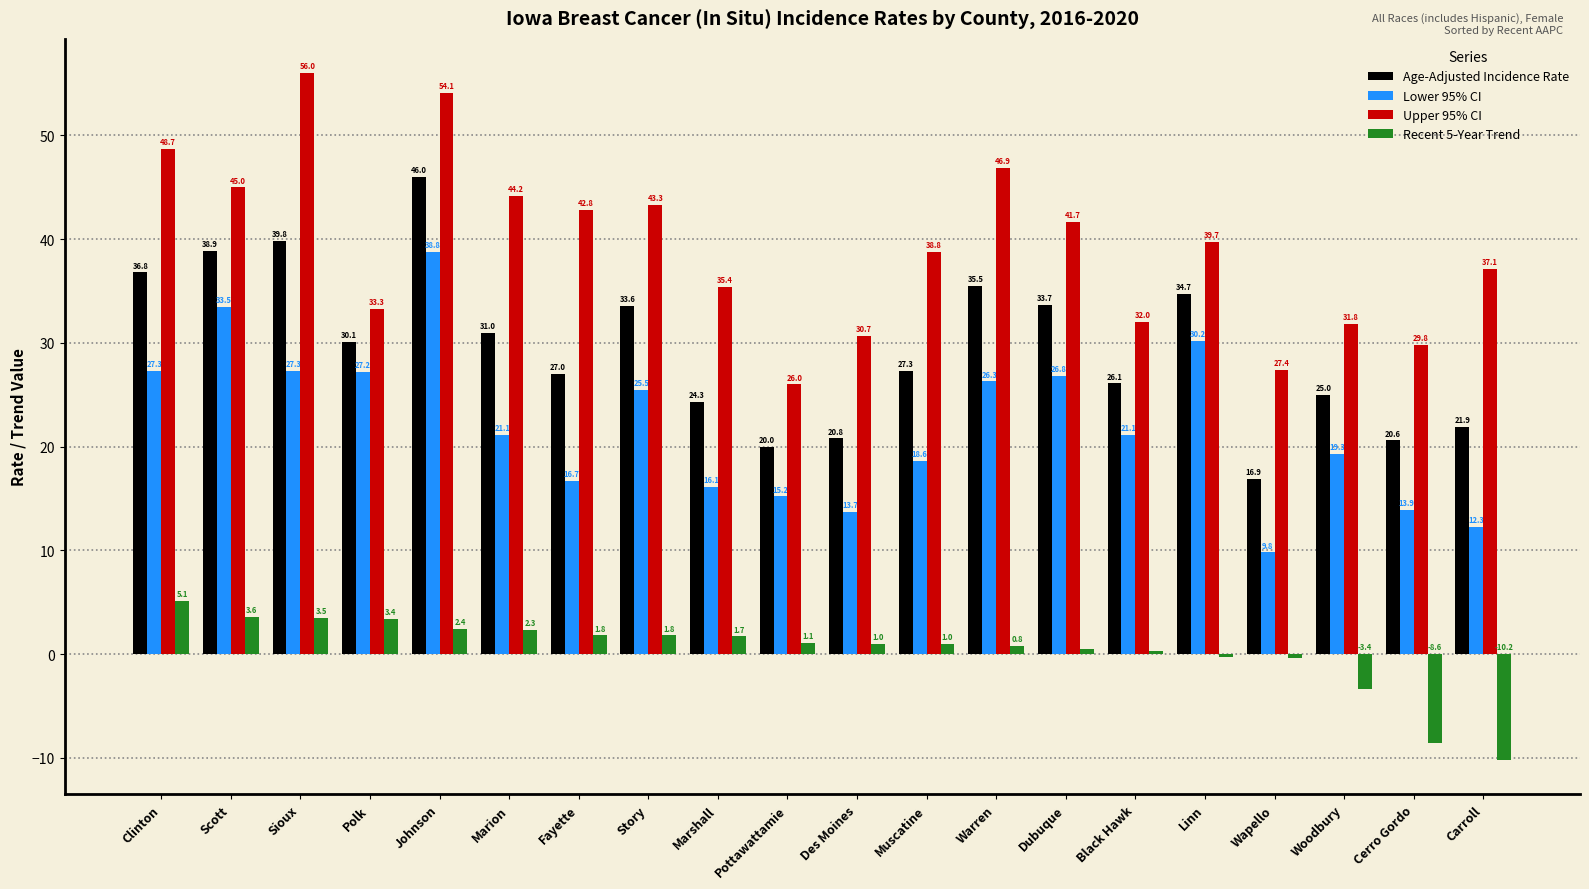

What is the difference between the highest and lowest values at Black Hawk?

31.7